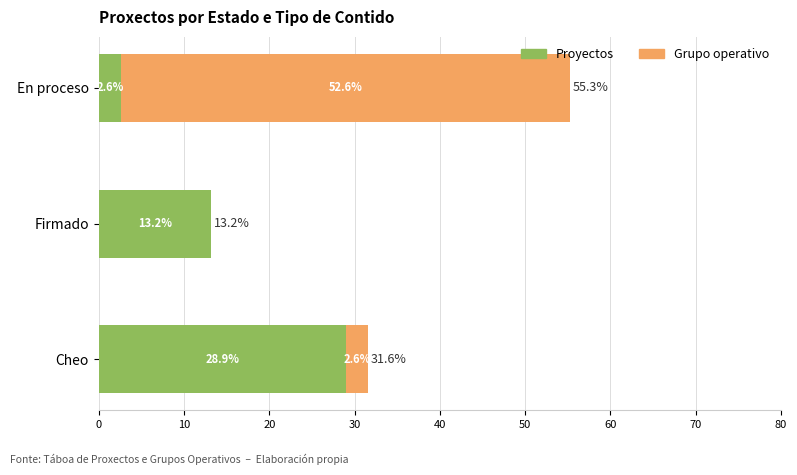

How many series are shown in this chart?

2